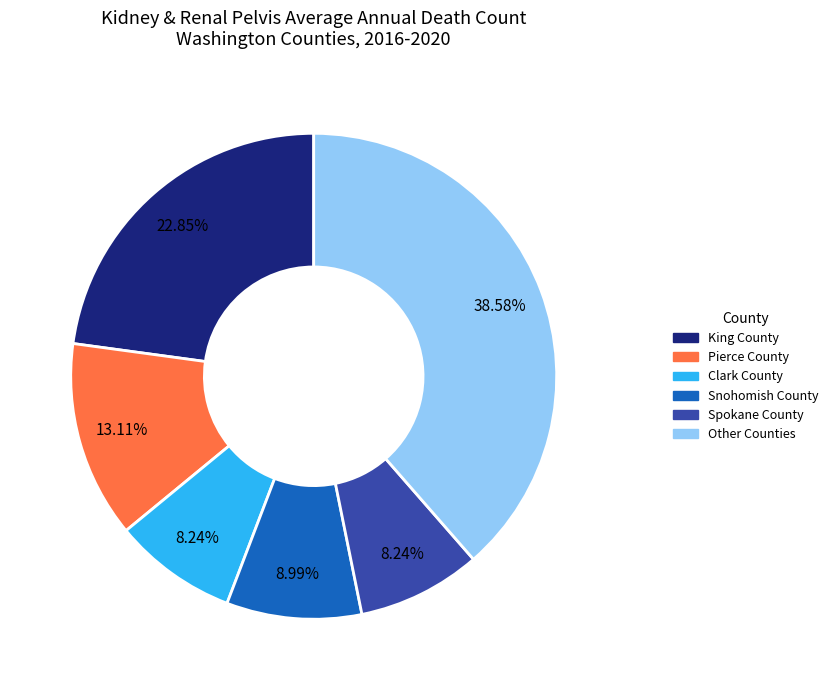

Does any single category account for the majority?

No